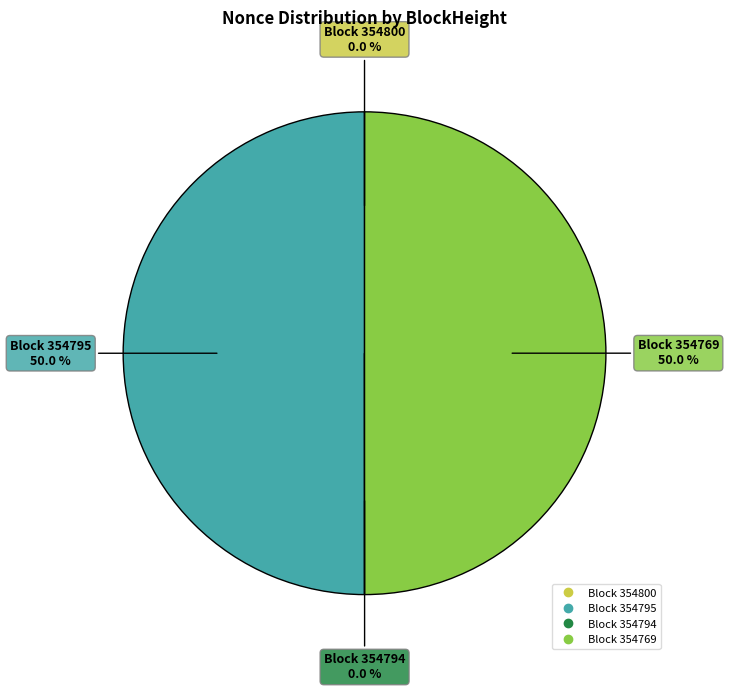

Count the number of slices in the pie.

4